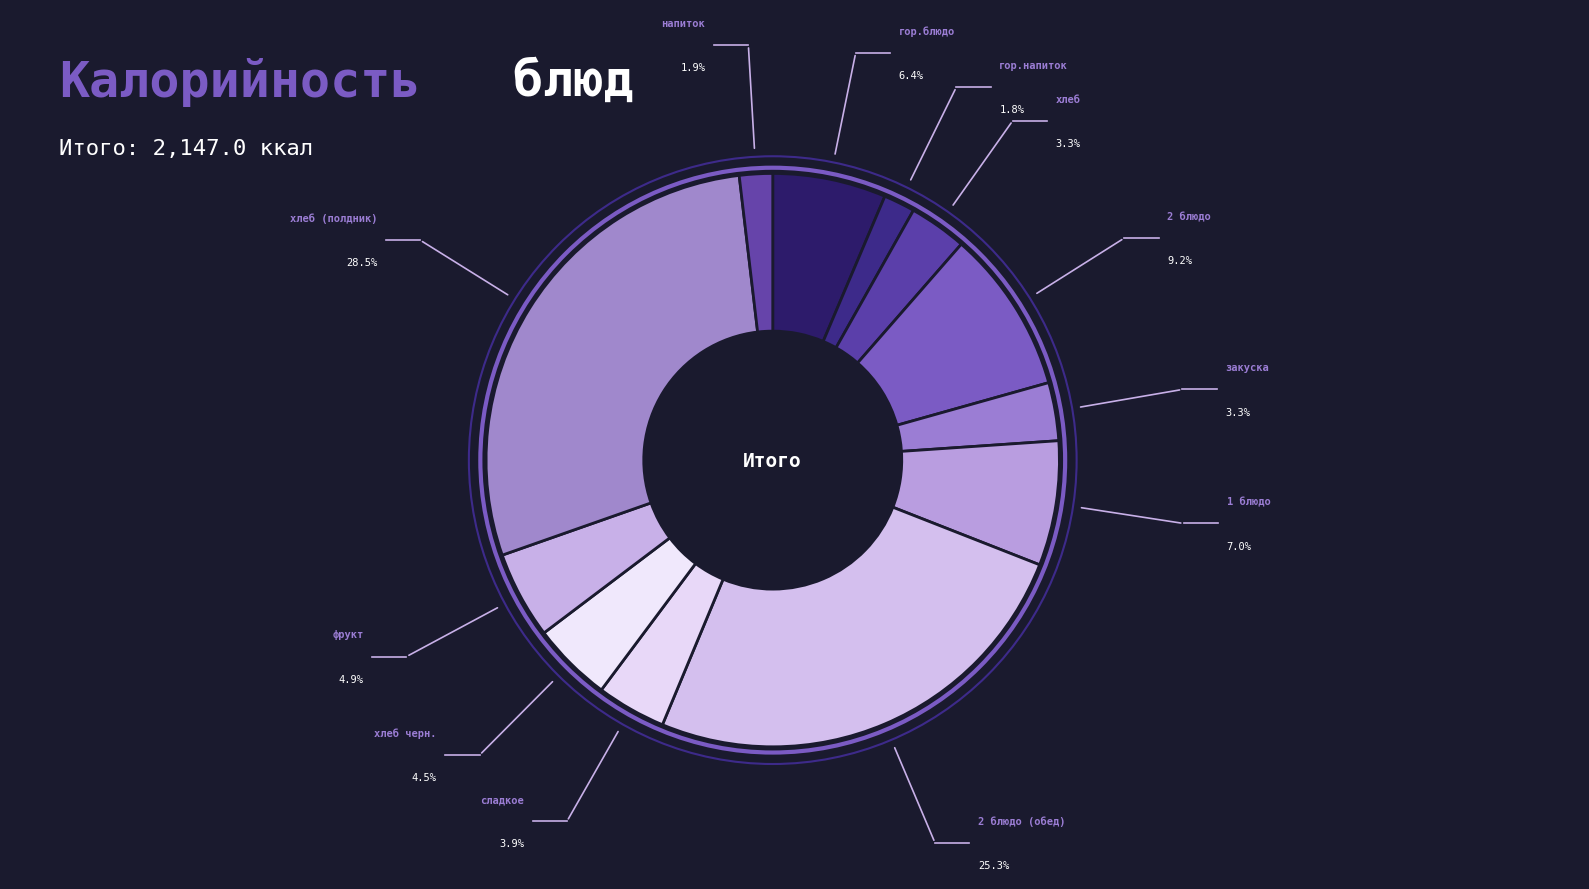

How many segments does this pie chart have?

12